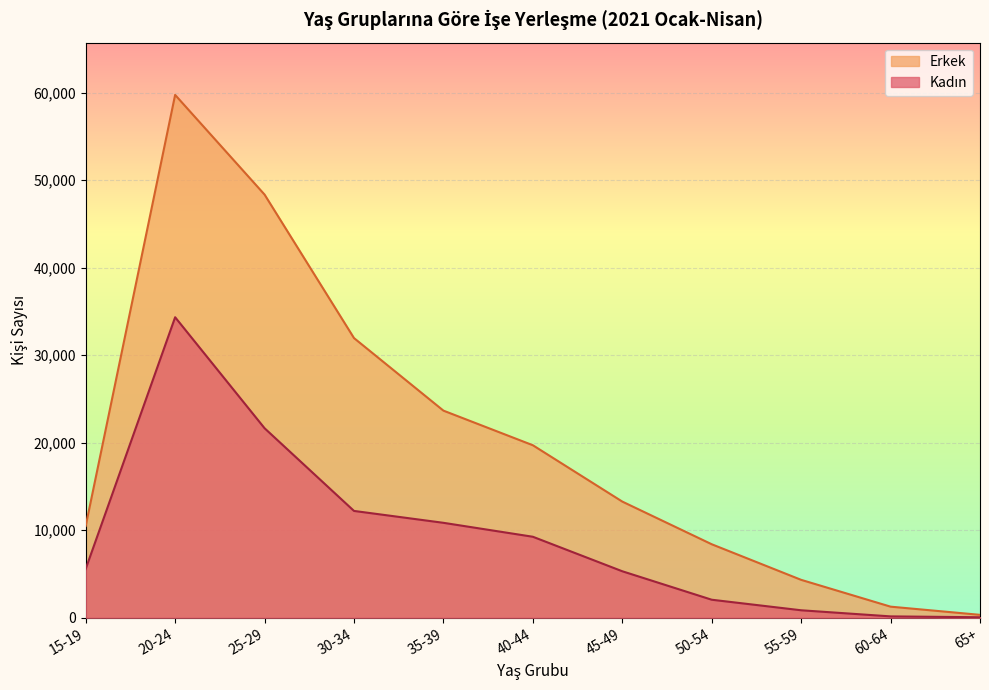

How many interior local peaks does the Kadın series have?

1